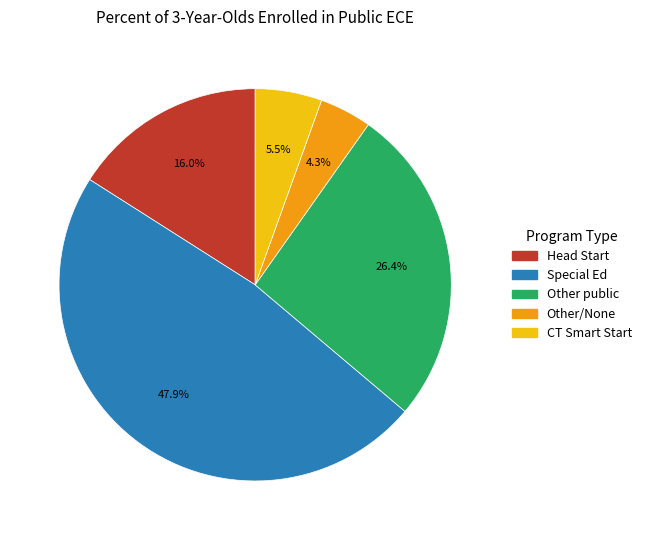

Does any single category account for the majority?

No